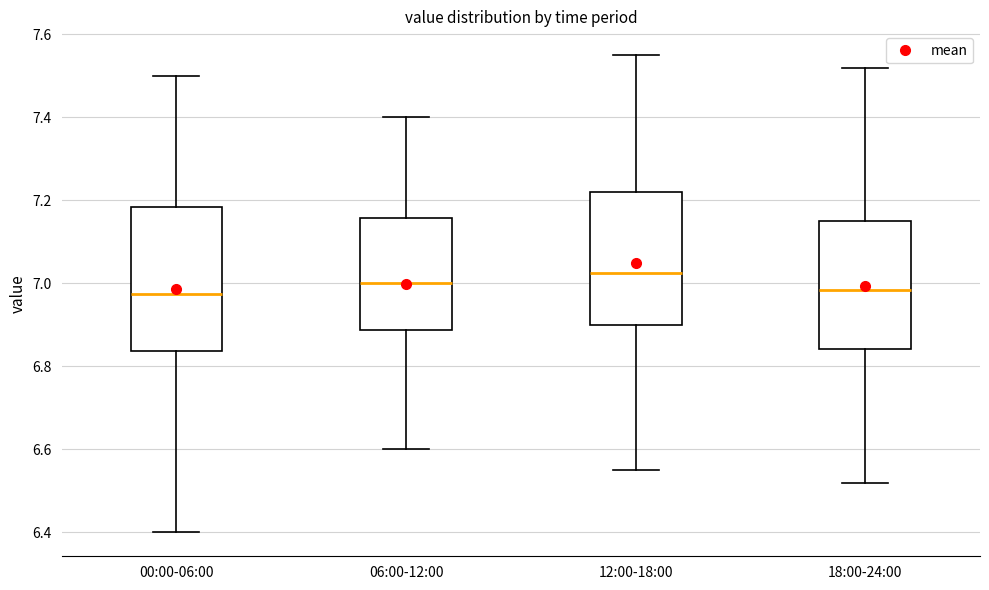

Comparing the boxes themselves (not the whiskers), which one is the tallest?

00:00-06:00